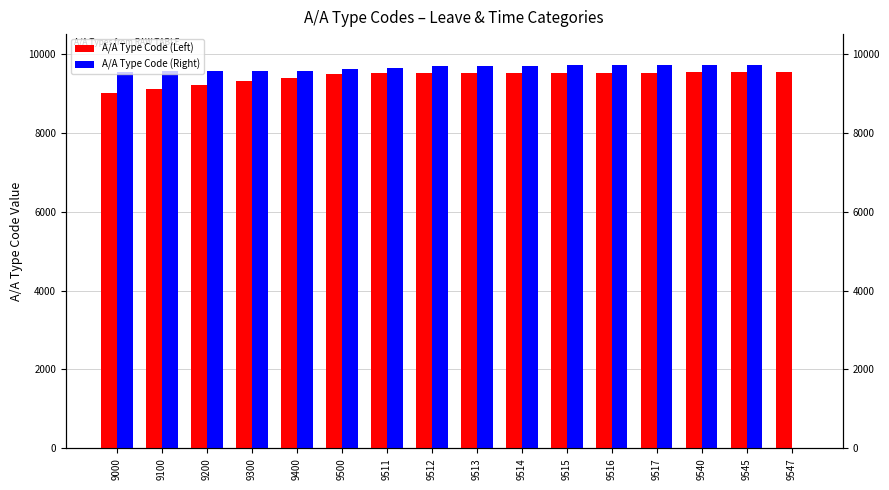

What is the sum of the A/A Type Code (Left) values at 9200 and 9513?

18713